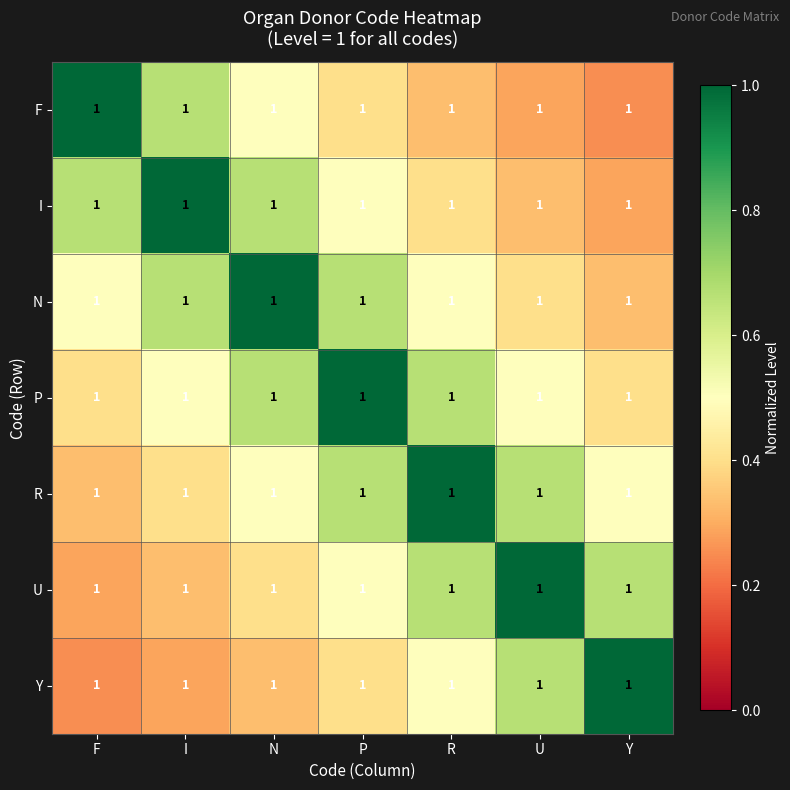

Which series has the widest spread of values?

F